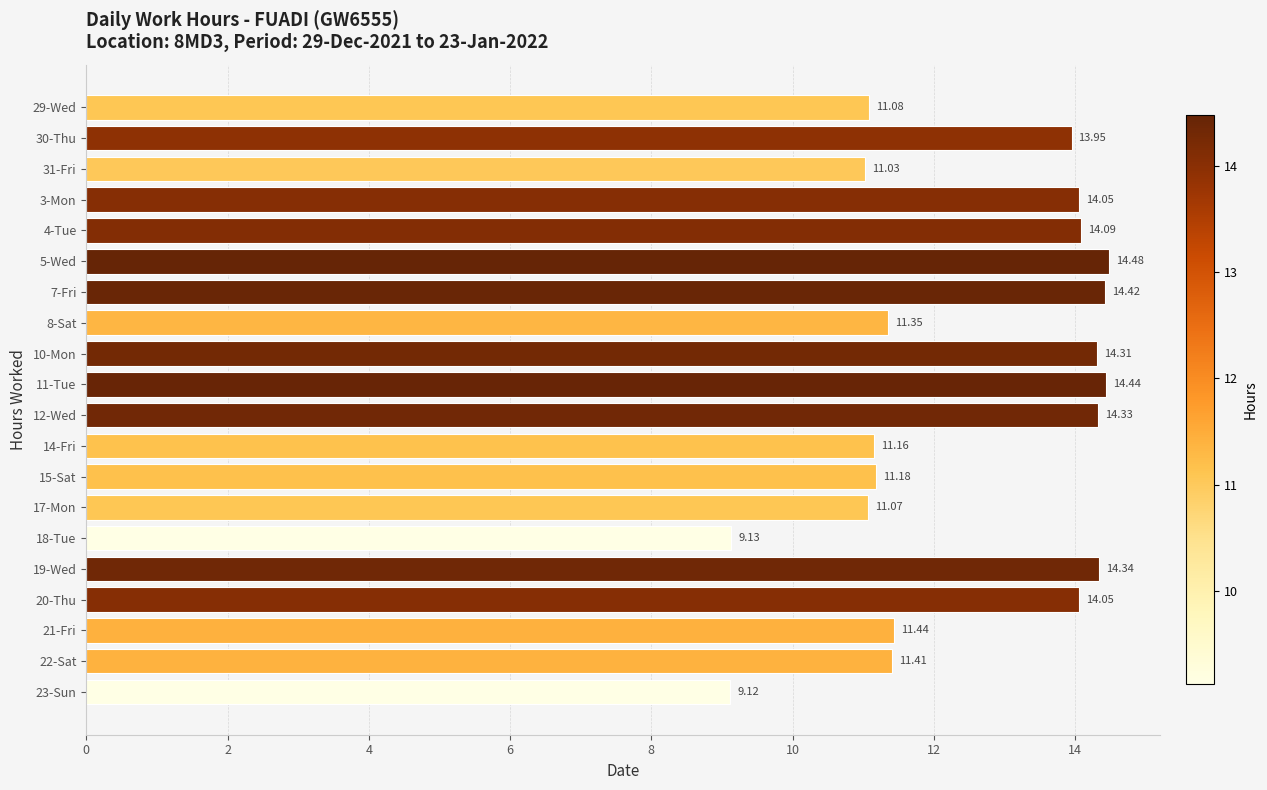

What is the ratio of the value at 23-Sun to the value at 10-Mon?

0.6